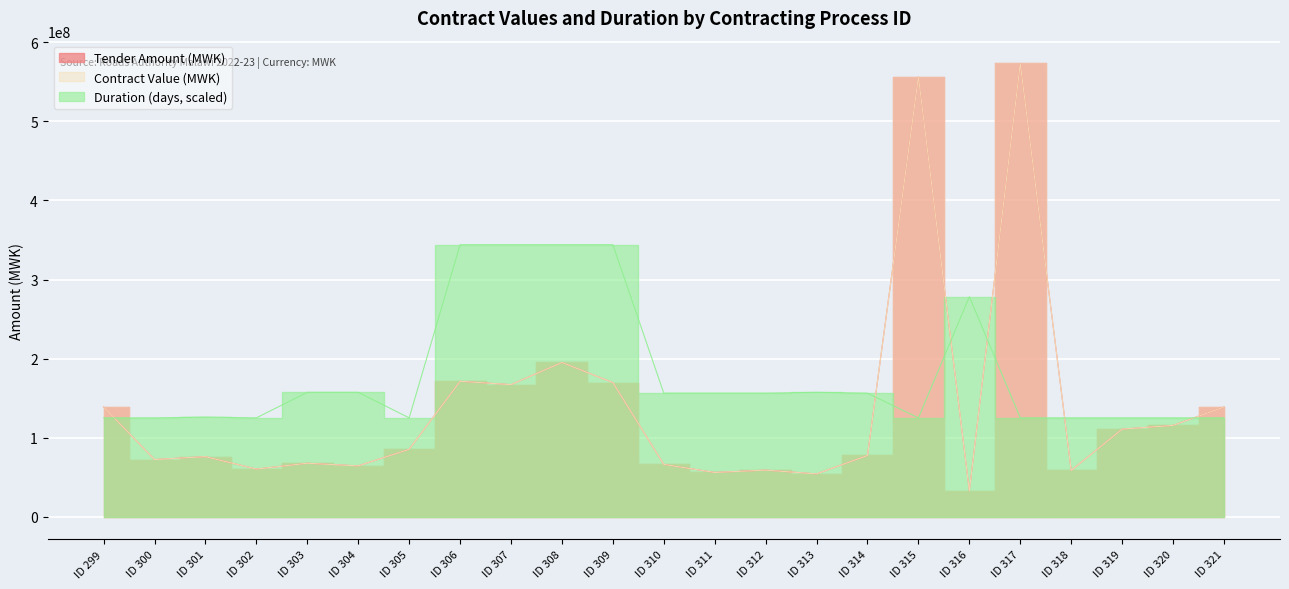

Which series has the widest spread of values?

Tender Amount (MWK)